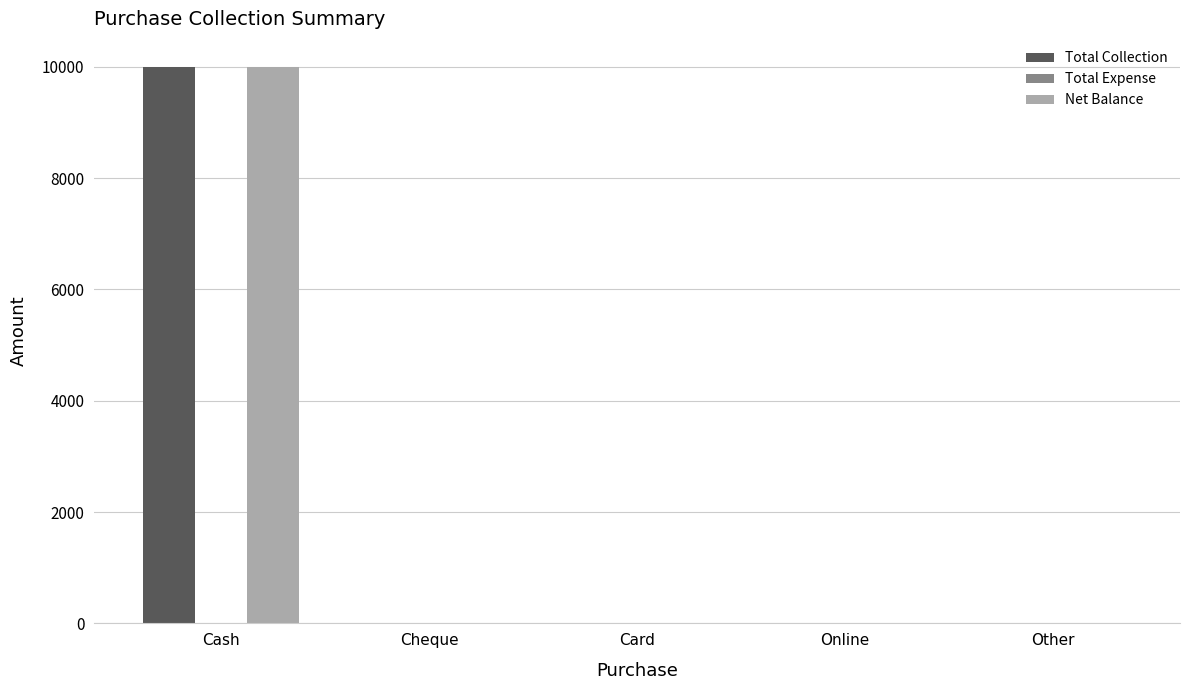

Which category has the highest value in the Total Collection series?

Cash